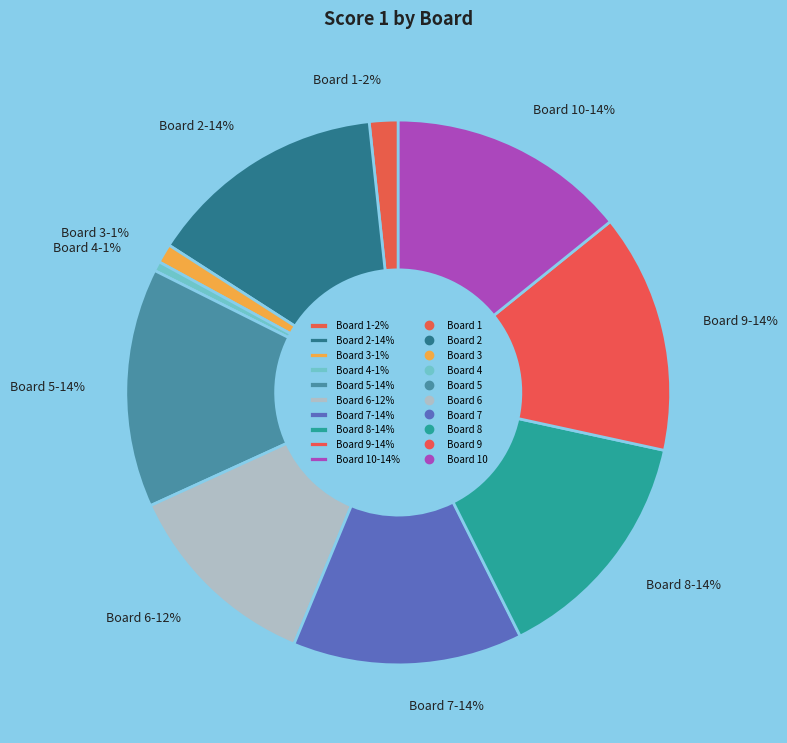

To the nearest percent, what percentage of the pie is Board 2-14%?

14%